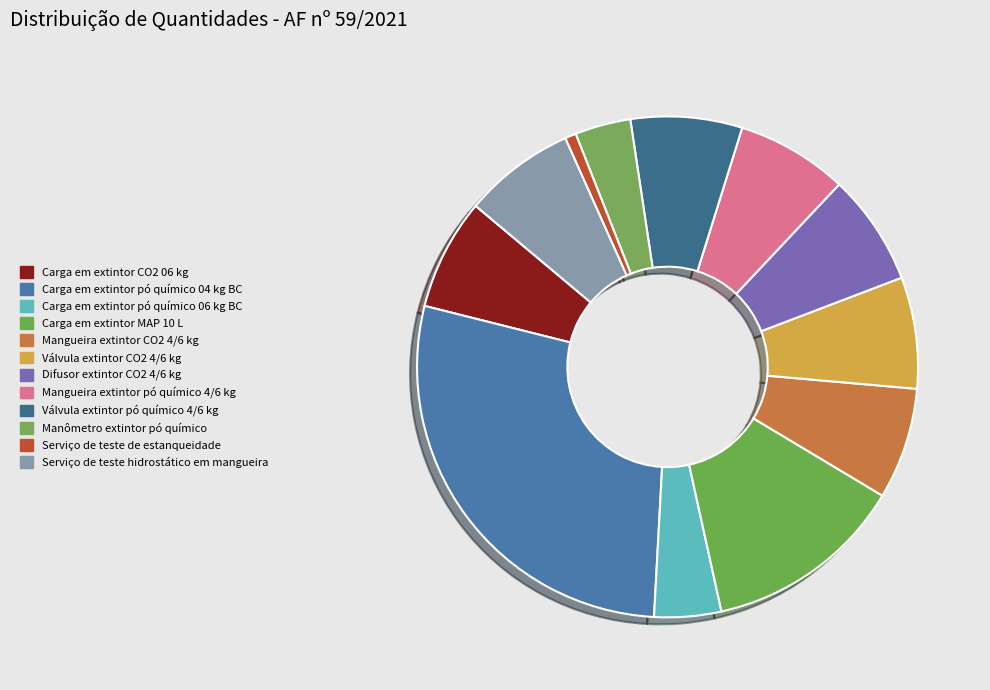

What is the smallest slice in the pie chart?

Serviço de teste de estanqueidade